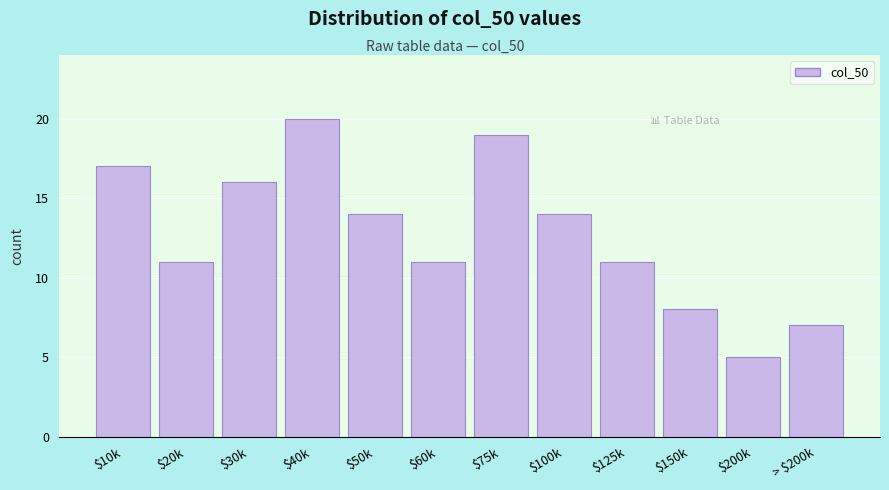

Reading left to right, list all the values displayed in this chart.

17	11	16	20	14	11	19	14	11	8	5	7